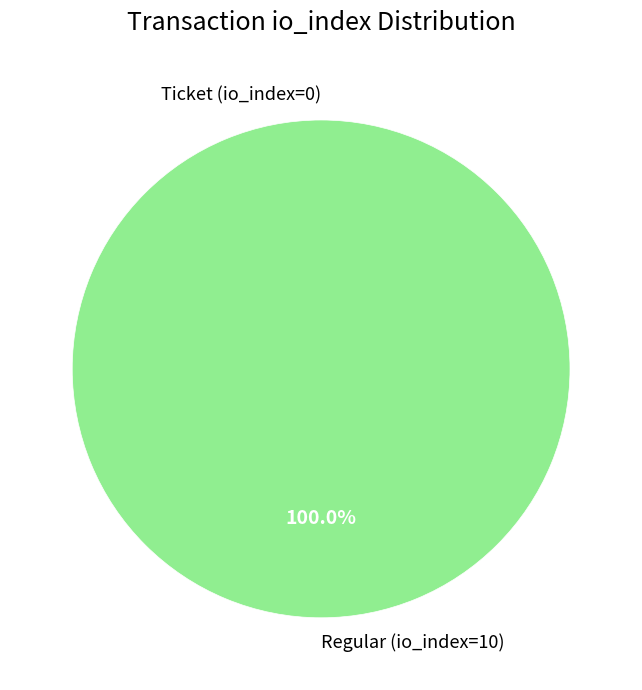

To the nearest percent, what portion does Regular (io_index=10) represent?

100%